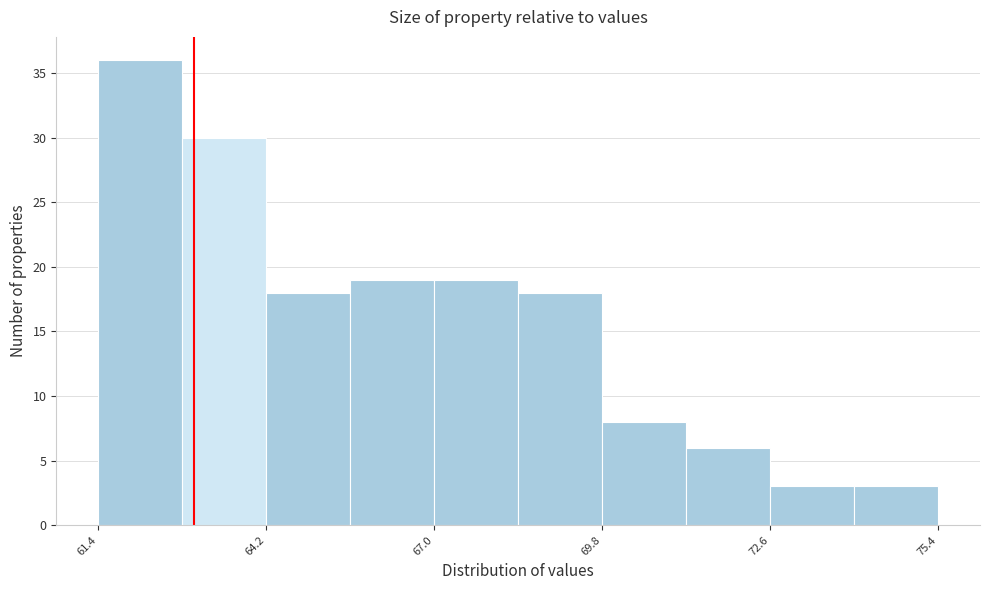

Around what value on the x-axis is the tallest bar? Give the approximate position of its centre, as read against the axis.

62.0